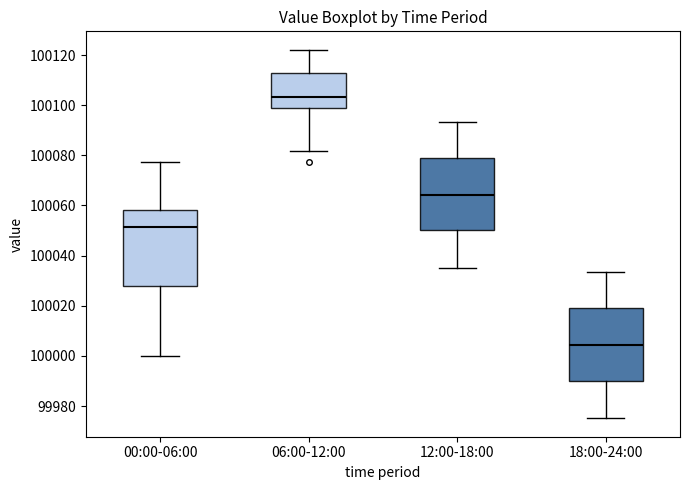

Where is the lower edge of the box for 06:00-12:00 on the y-axis? The values are not printed on the chart, so give them approximately, as read against the axis.

100098